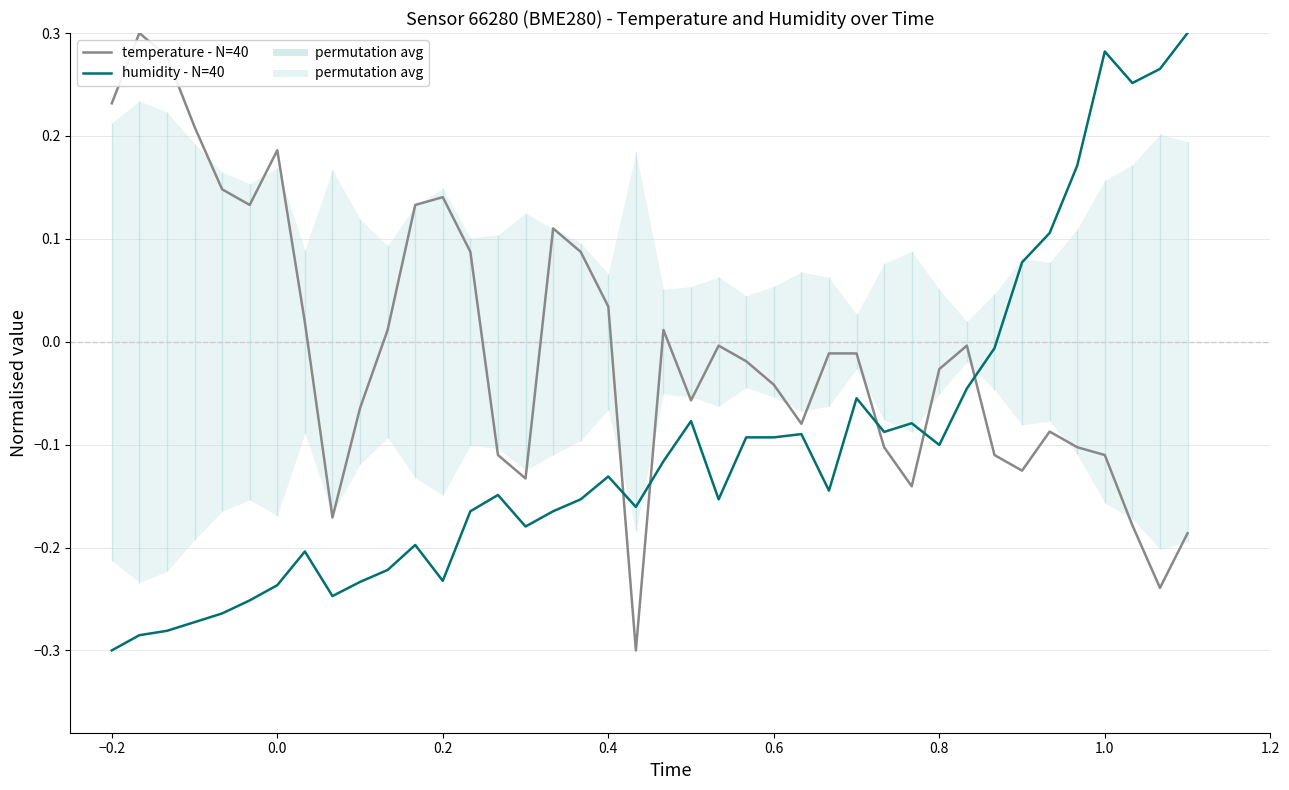

What is the difference between the maximum and second lowest values in the temperature - N=40 series?

0.5